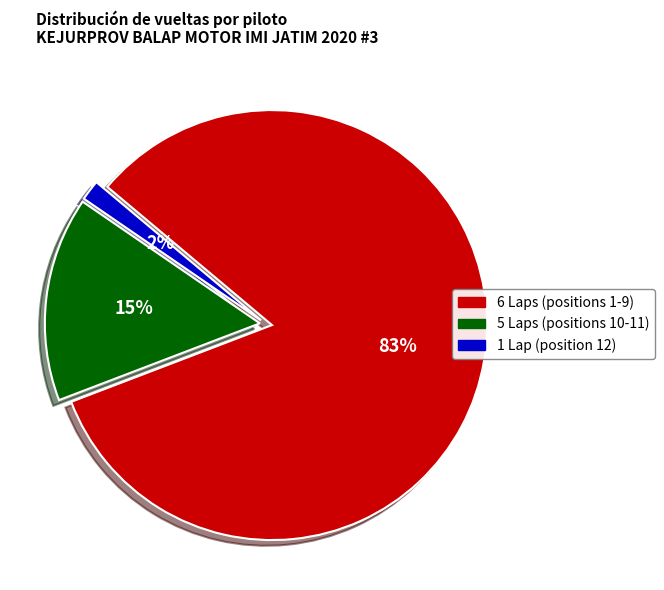

To the nearest percent, what is the average slice percentage?

33%